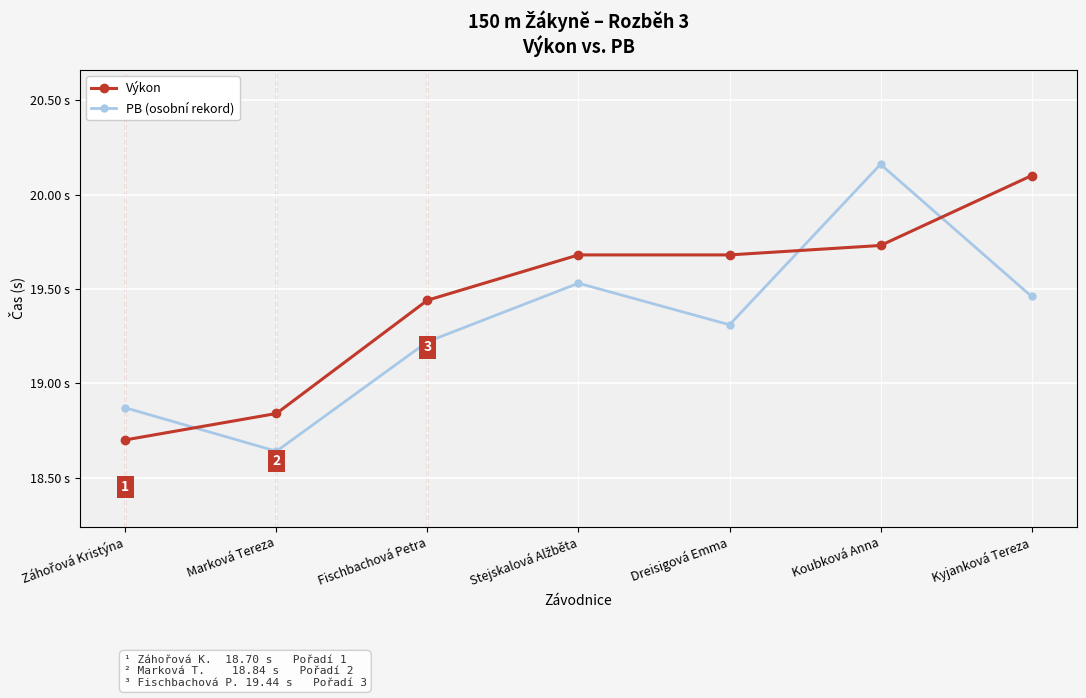

Which series has the largest range (max minus min)?

PB (osobní rekord)